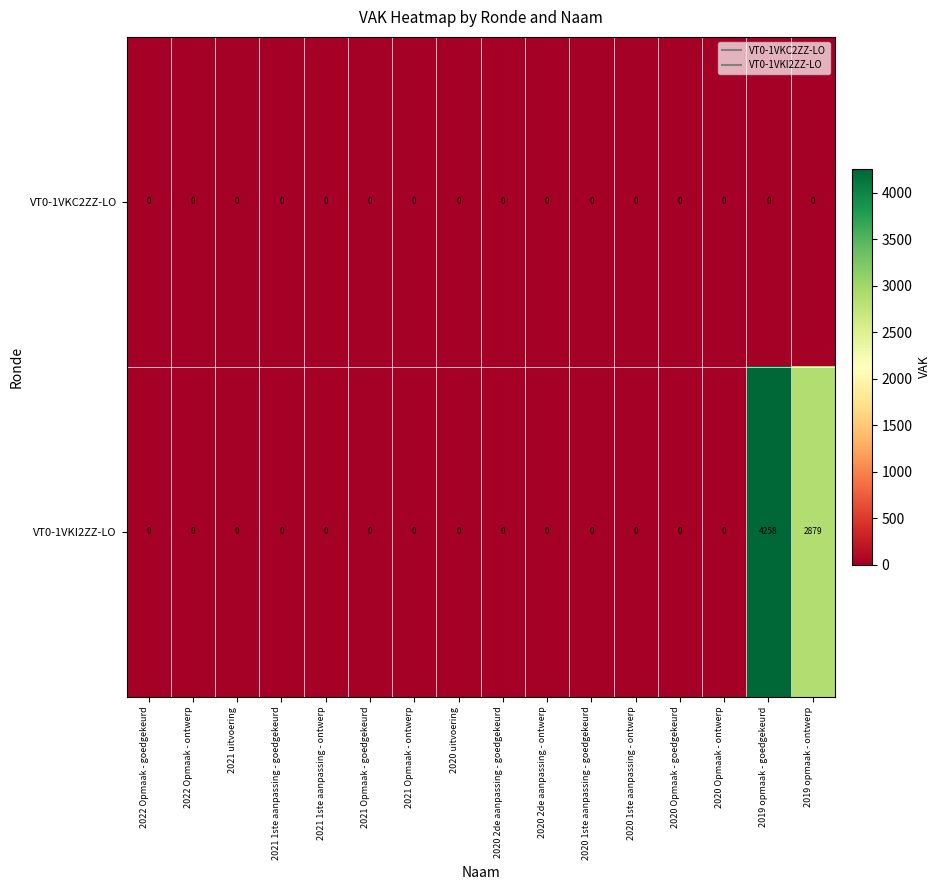

What is the sum of all VT0-1VKI2ZZ-LO values?

7137